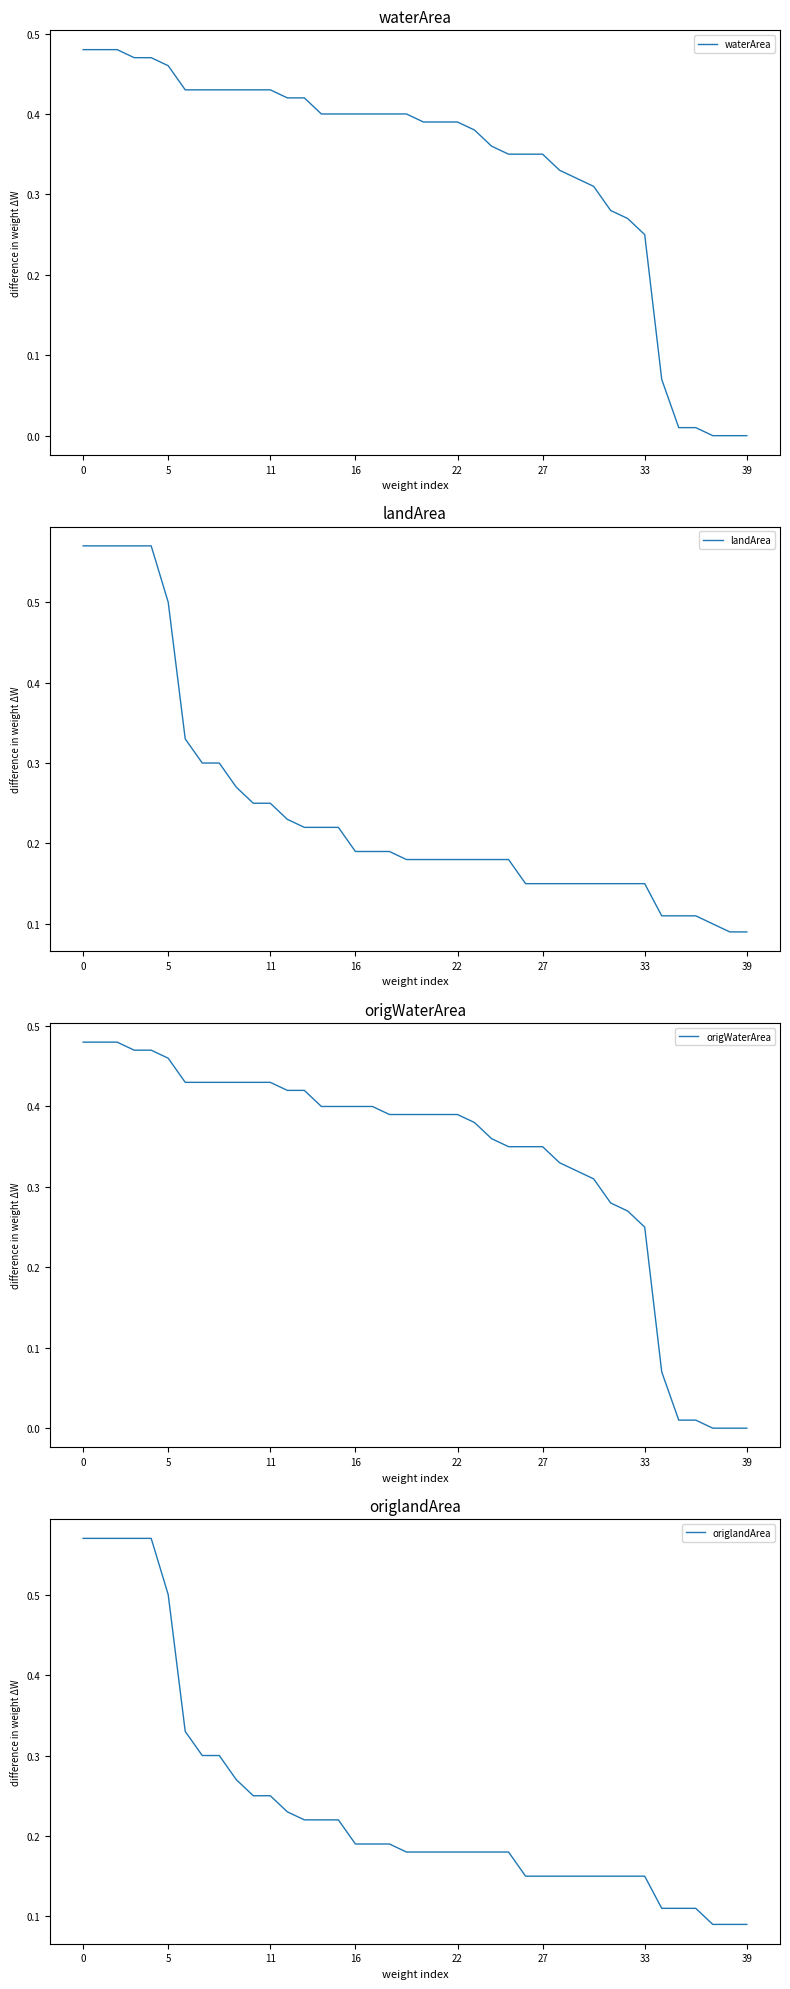

What is the difference between the maximum and second lowest values in the waterArea series?

0.5